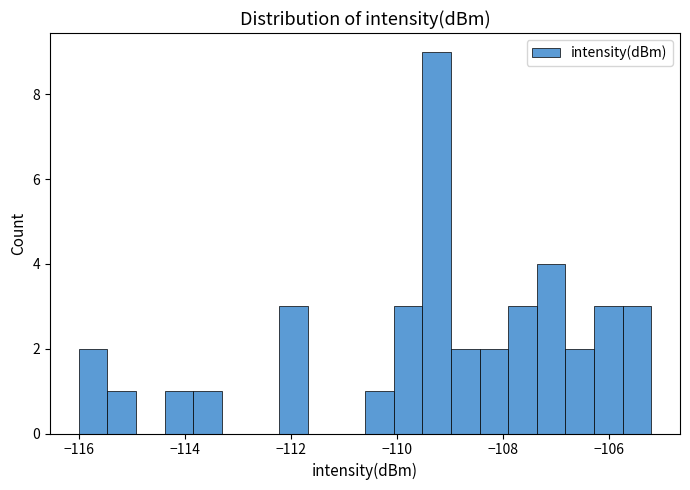

Around what value on the x-axis is the tallest bar? Give the approximate position of its centre, as read against the axis.

-109.2